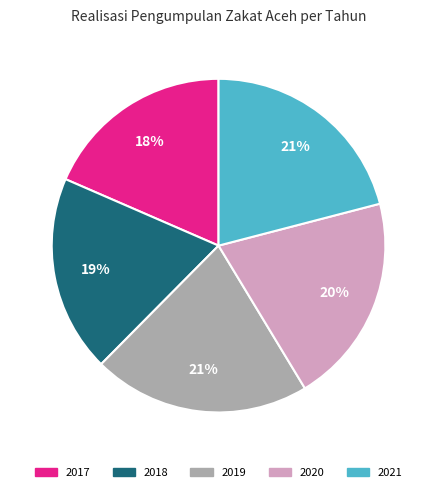

Count the number of slices in the pie.

5